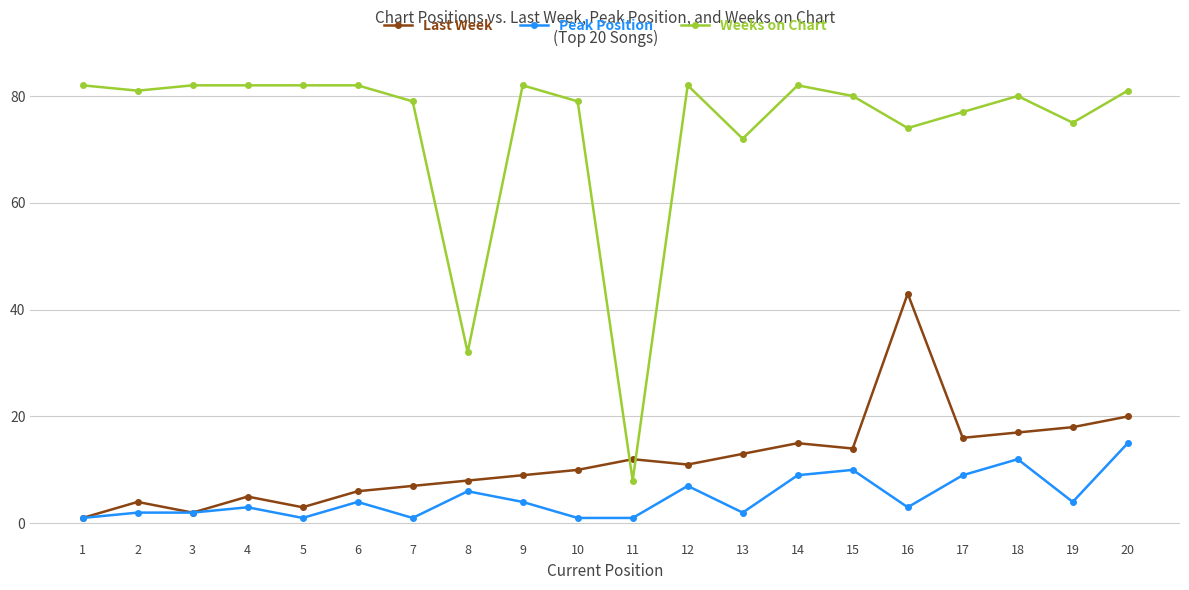

How many data points in Last Week are less than 11?

10